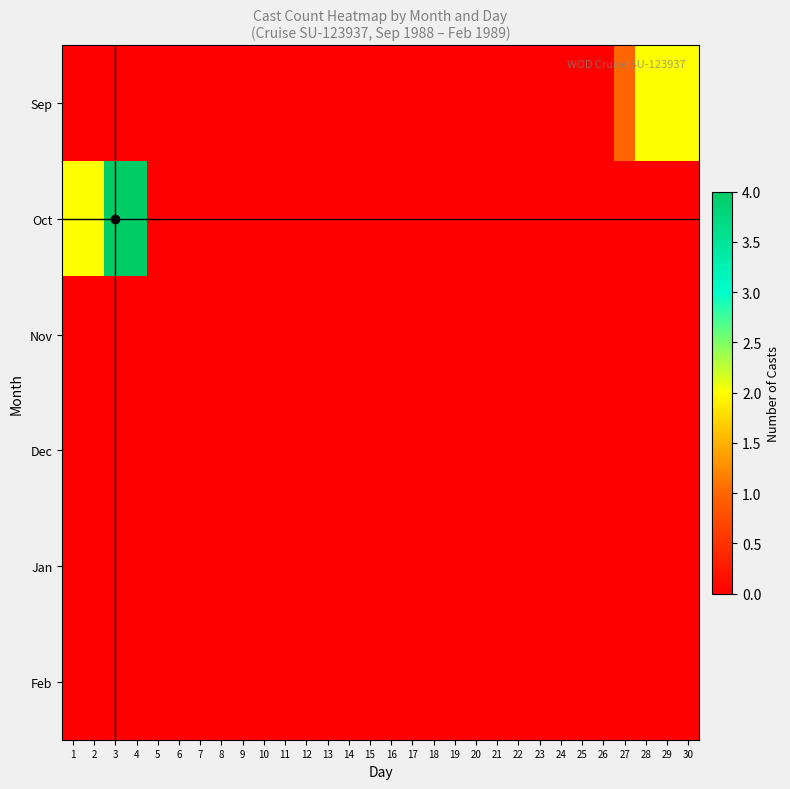

Reading right to left, list all the values displayed in this chart.

Sep: 30=2	29=2	28=2	27=1	26=0	25=0	24=0	23=0	22=0	21=0	20=0	19=0	18=0	17=0	16=0	15=0	14=0	13=0	12=0	11=0	10=0	9=0	8=0	7=0	6=0	5=0	4=0	3=0	2=0	1=0
Oct: 30=0	29=0	28=0	27=0	26=0	25=0	24=0	23=0	22=0	21=0	20=0	19=0	18=0	17=0	16=0	15=0	14=0	13=0	12=0	11=0	10=0	9=0	8=0	7=0	6=0	5=0	4=4	3=4	2=2	1=2
Nov: 30=0	29=0	28=0	27=0	26=0	25=0	24=0	23=0	22=0	21=0	20=0	19=0	18=0	17=0	16=0	15=0	14=0	13=0	12=0	11=0	10=0	9=0	8=0	7=0	6=0	5=0	4=0	3=0	2=0	1=0
Dec: 30=0	29=0	28=0	27=0	26=0	25=0	24=0	23=0	22=0	21=0	20=0	19=0	18=0	17=0	16=0	15=0	14=0	13=0	12=0	11=0	10=0	9=0	8=0	7=0	6=0	5=0	4=0	3=0	2=0	1=0
Jan: 30=0	29=0	28=0	27=0	26=0	25=0	24=0	23=0	22=0	21=0	20=0	19=0	18=0	17=0	16=0	15=0	14=0	13=0	12=0	11=0	10=0	9=0	8=0	7=0	6=0	5=0	4=0	3=0	2=0	1=0
Feb: 30=0	29=0	28=0	27=0	26=0	25=0	24=0	23=0	22=0	21=0	20=0	19=0	18=0	17=0	16=0	15=0	14=0	13=0	12=0	11=0	10=0	9=0	8=0	7=0	6=0	5=0	4=0	3=0	2=0	1=0